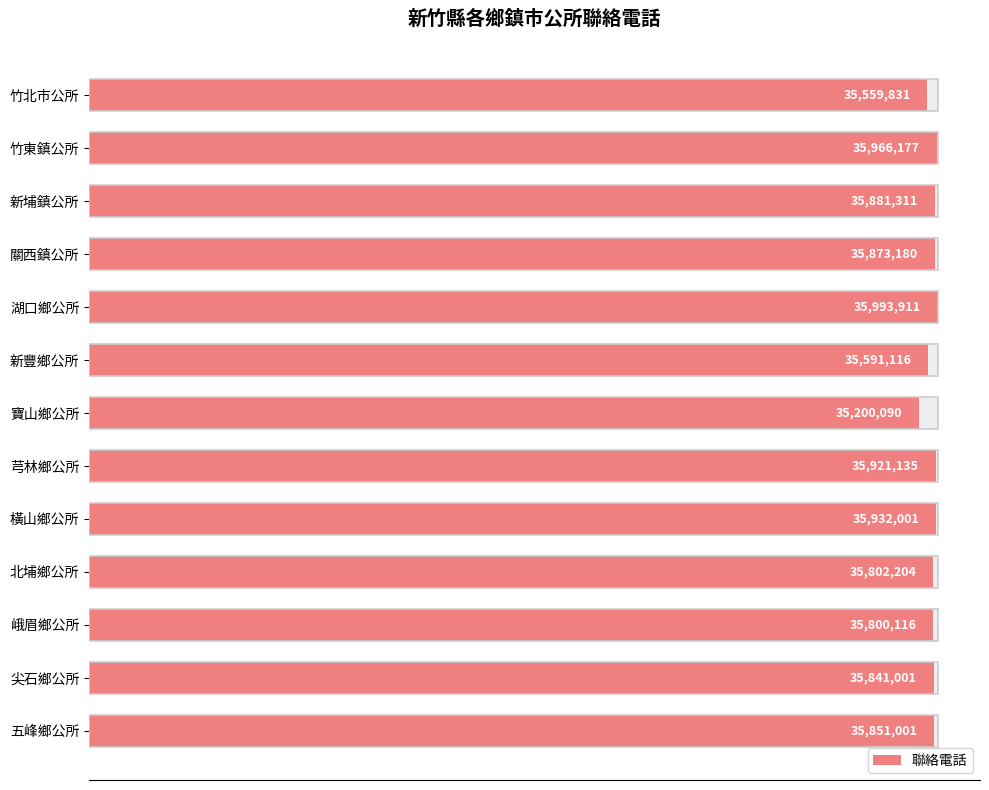

What is the change in value from 芎林鄉公所 to 尖石鄉公所?

-80134